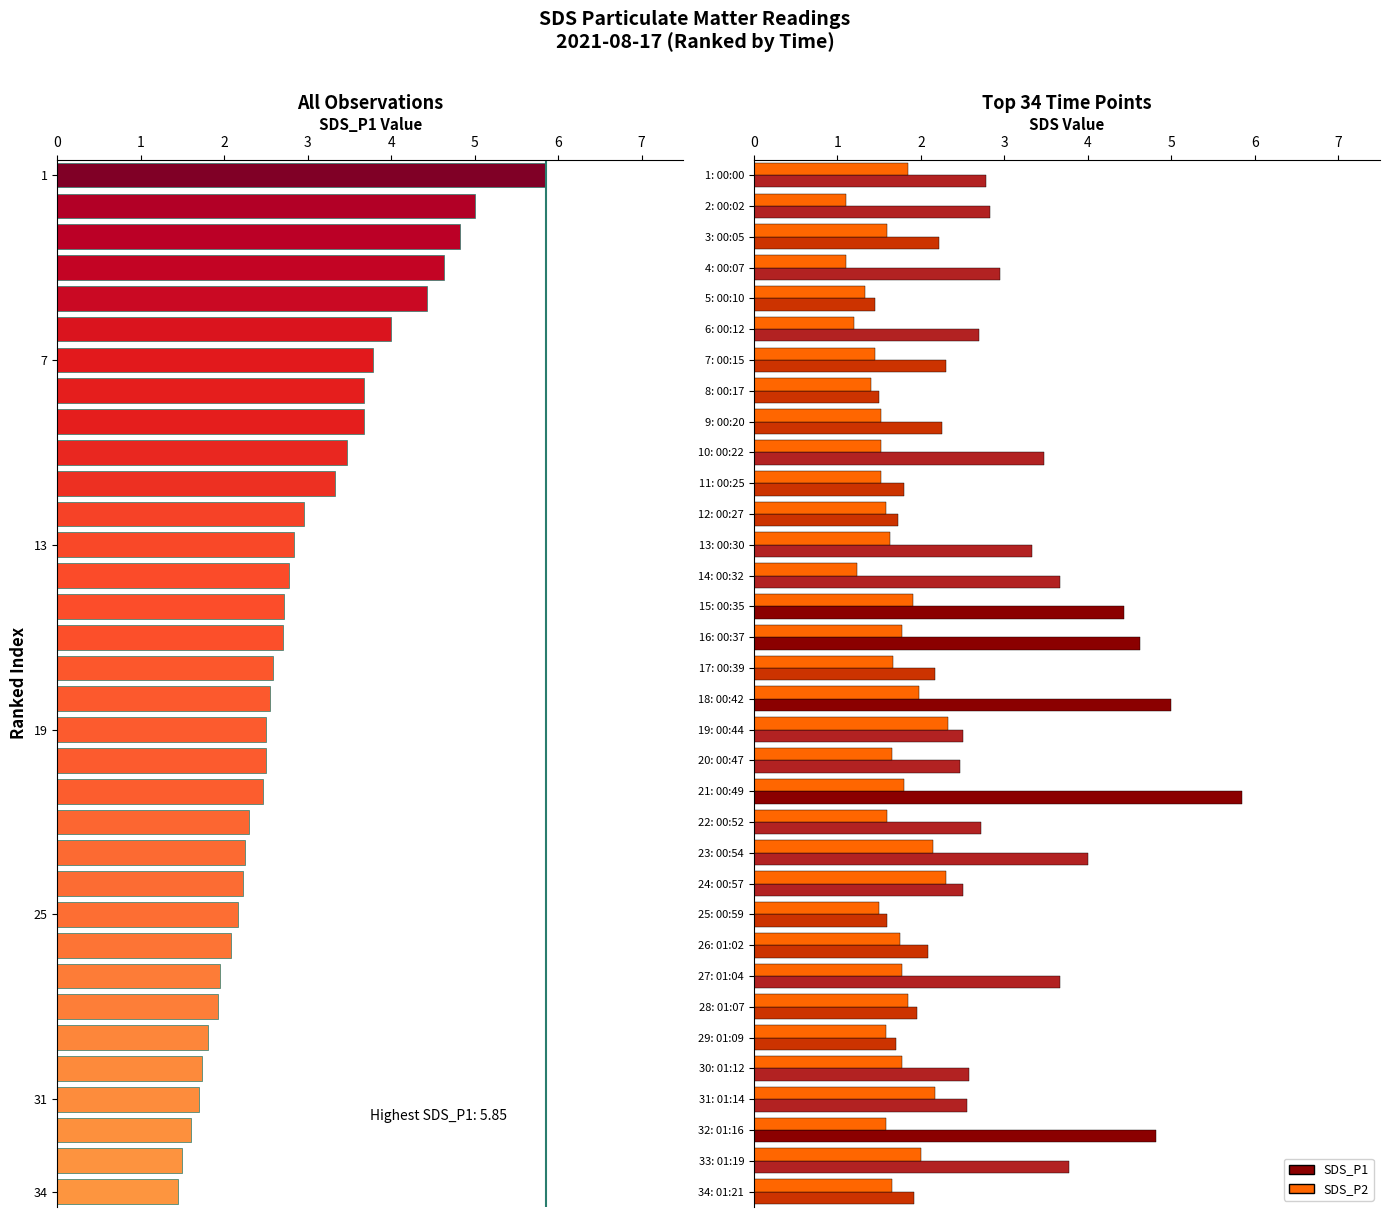

How many groups of bars are there?

34